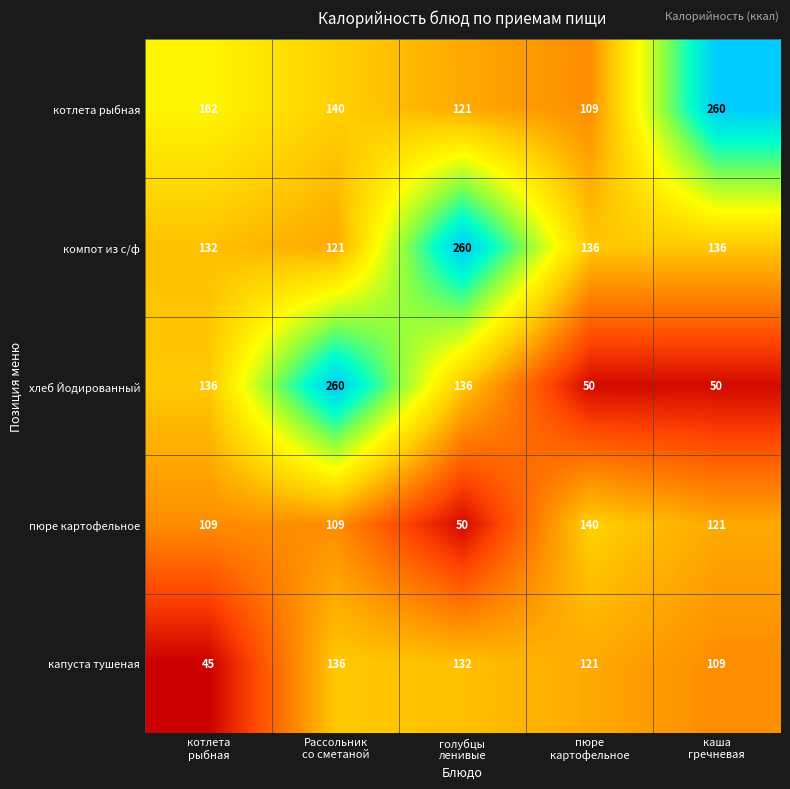

Which series has the largest range (max minus min)?

хлеб Йодированный